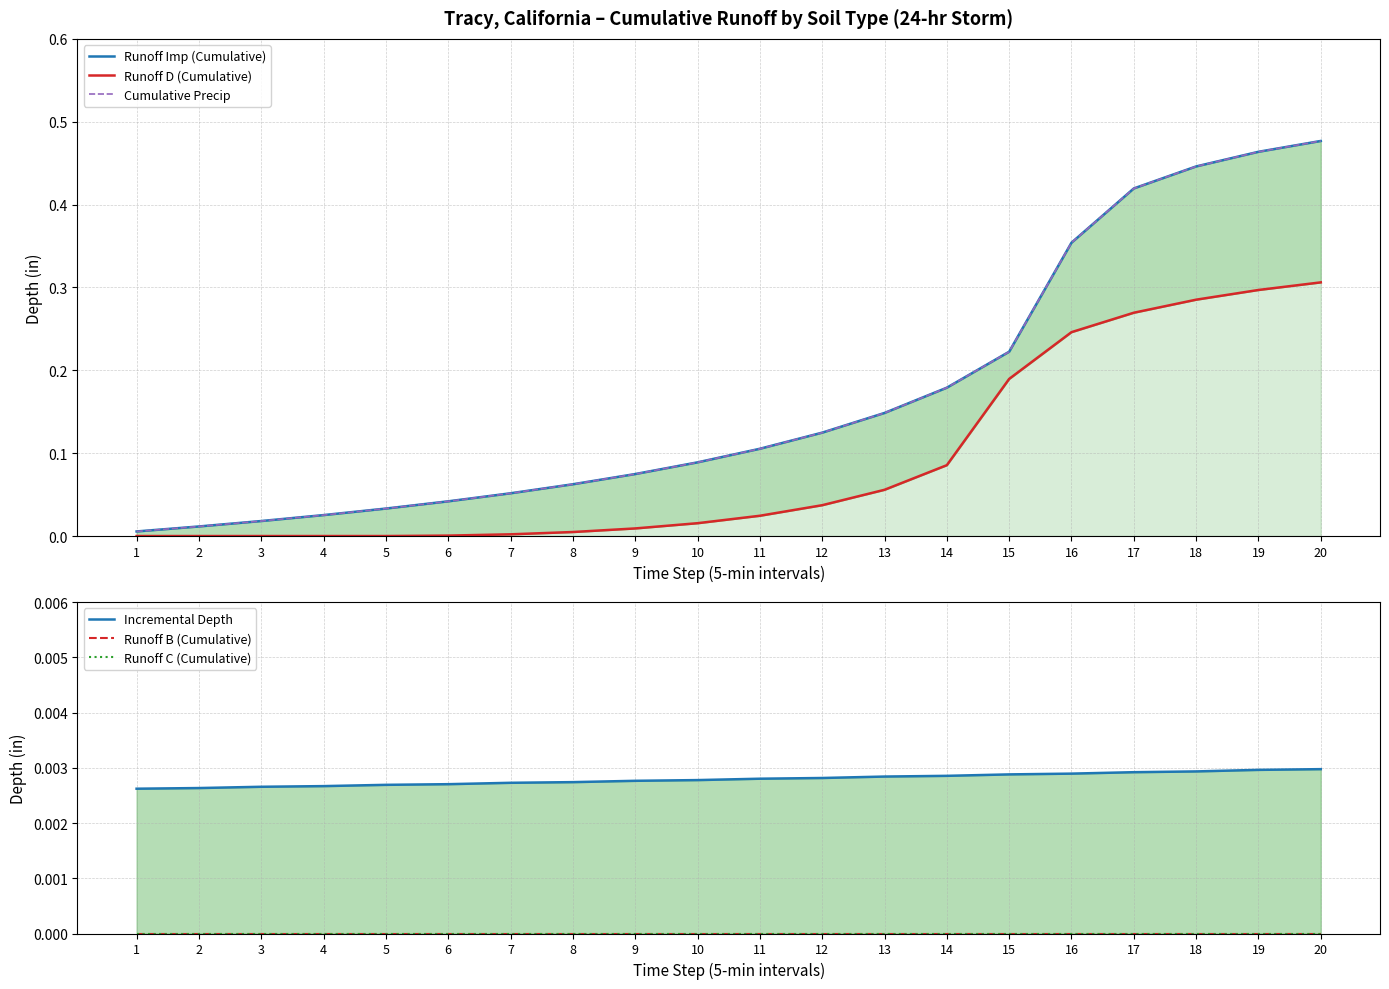

Where is Runoff Imp (Cumulative) nearest to the value 0?

1